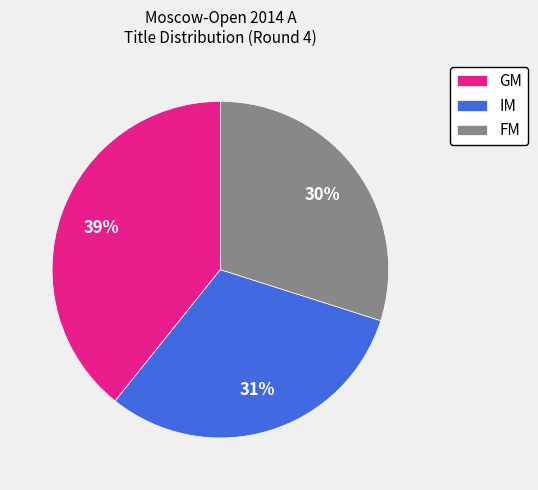

Does any single category account for the majority?

No